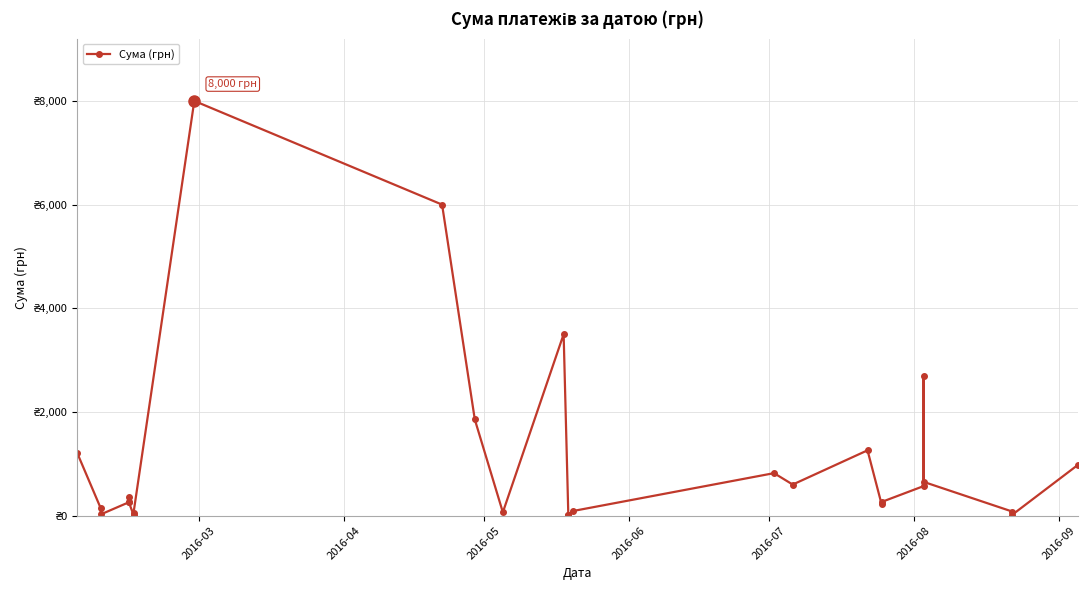

How many values exceed 263?

14